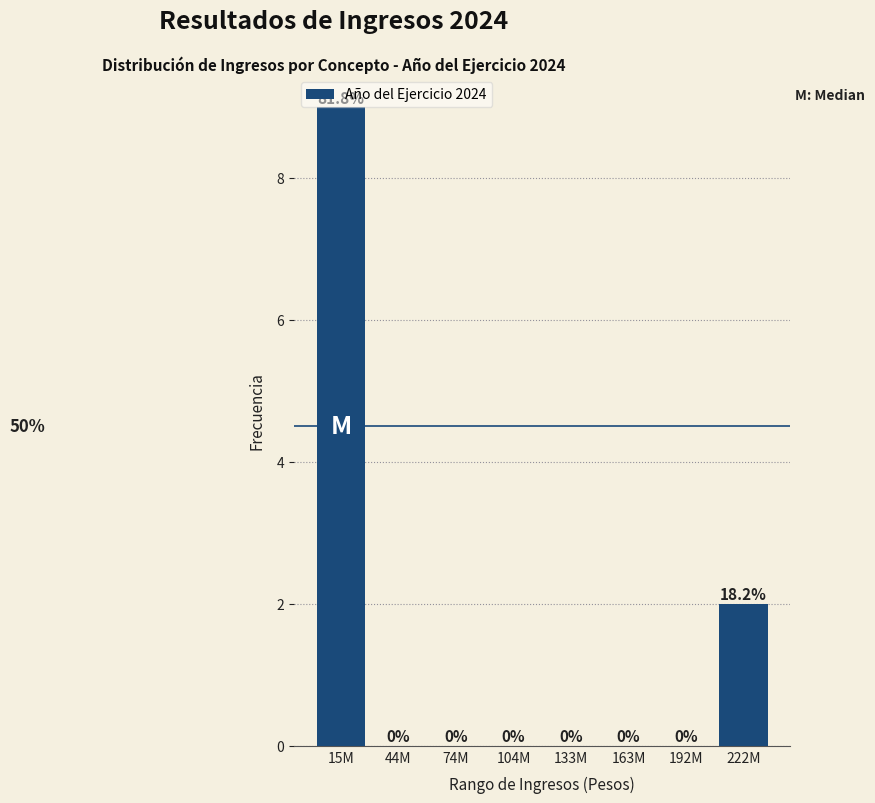

Between 104M and 222M, which is larger?

222M